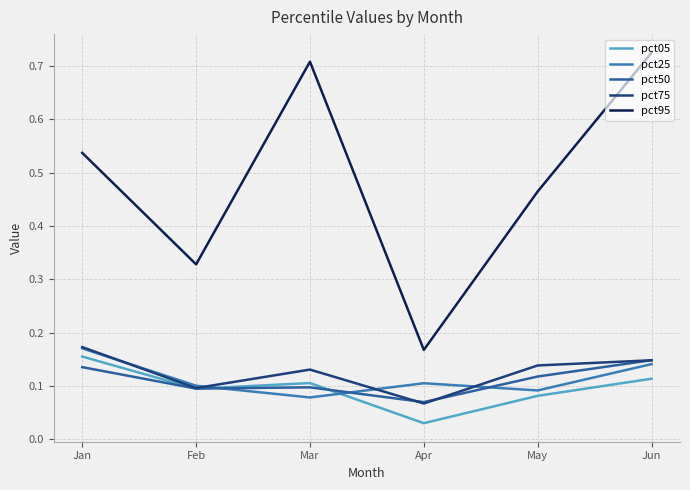

Is this an area chart (filled region under the line)?

No